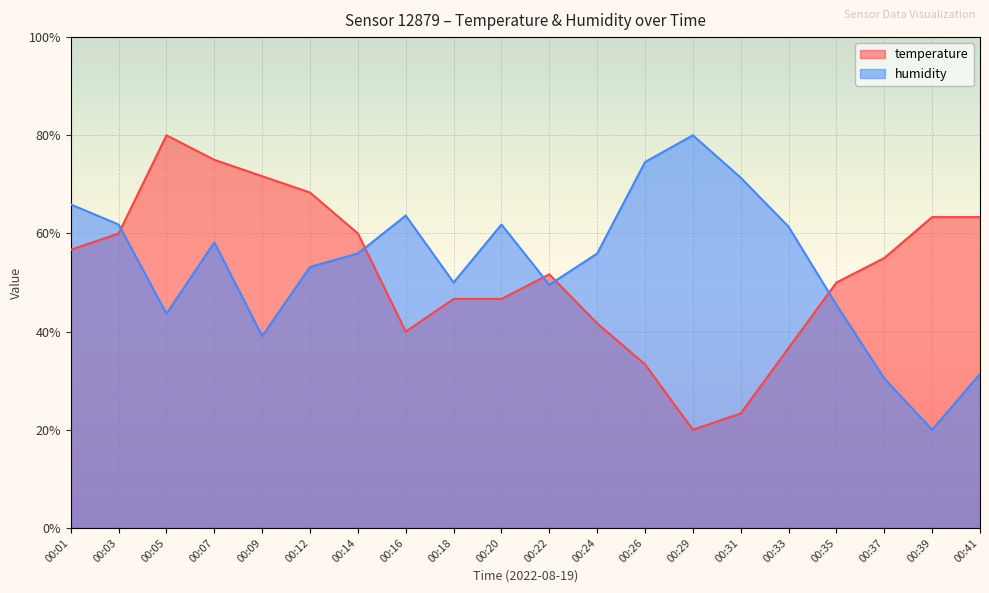

What is the average value of the humidity series?

53.7